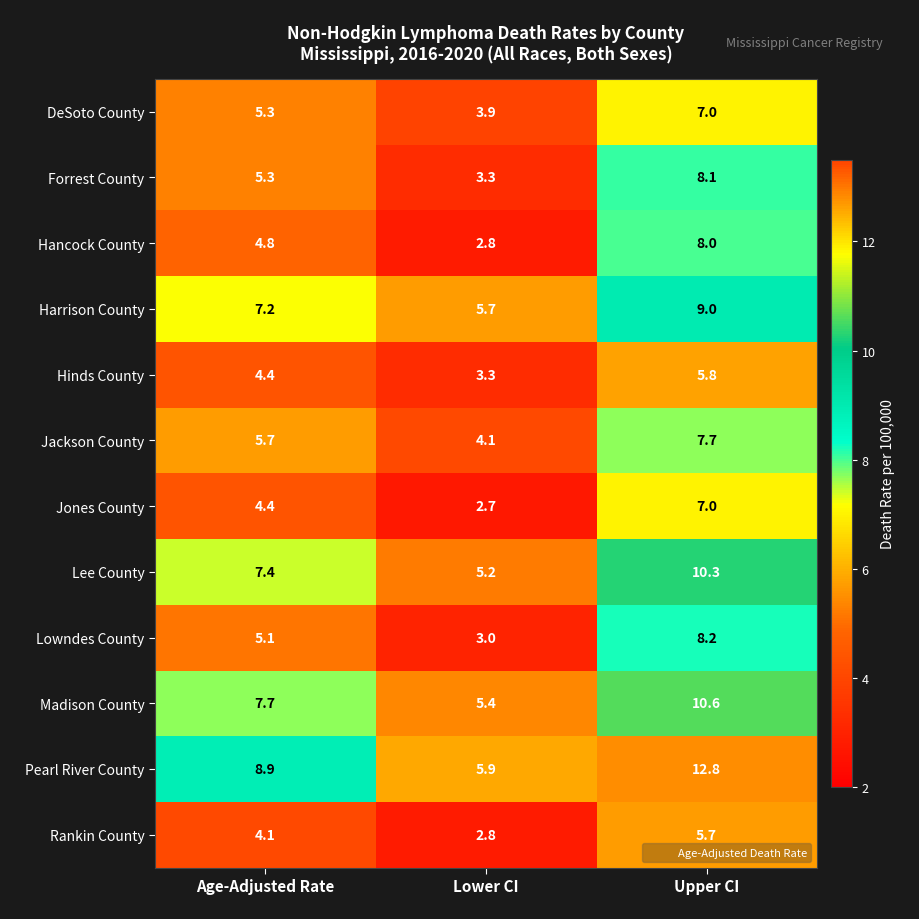

At which category is the sum across all series the highest?

Upper CI